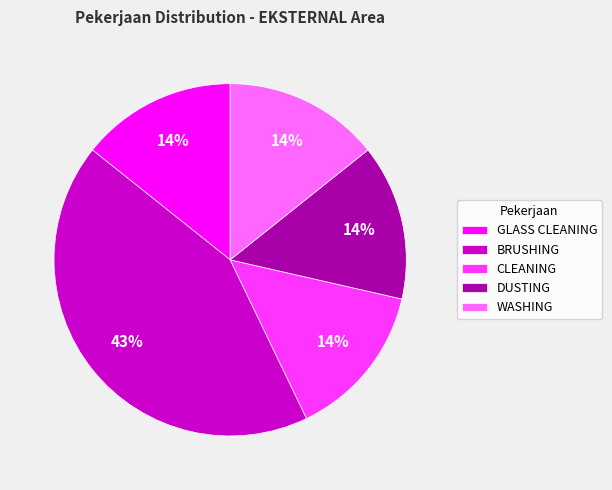

Is CLEANING the majority of the pie?

No